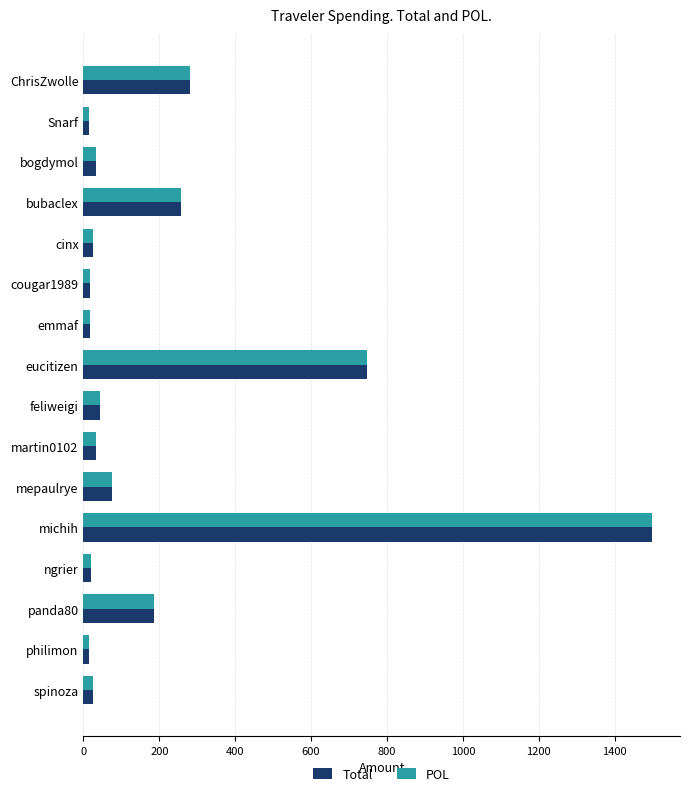

What is the difference between the maximum and second lowest values in the POL series?

1481.9